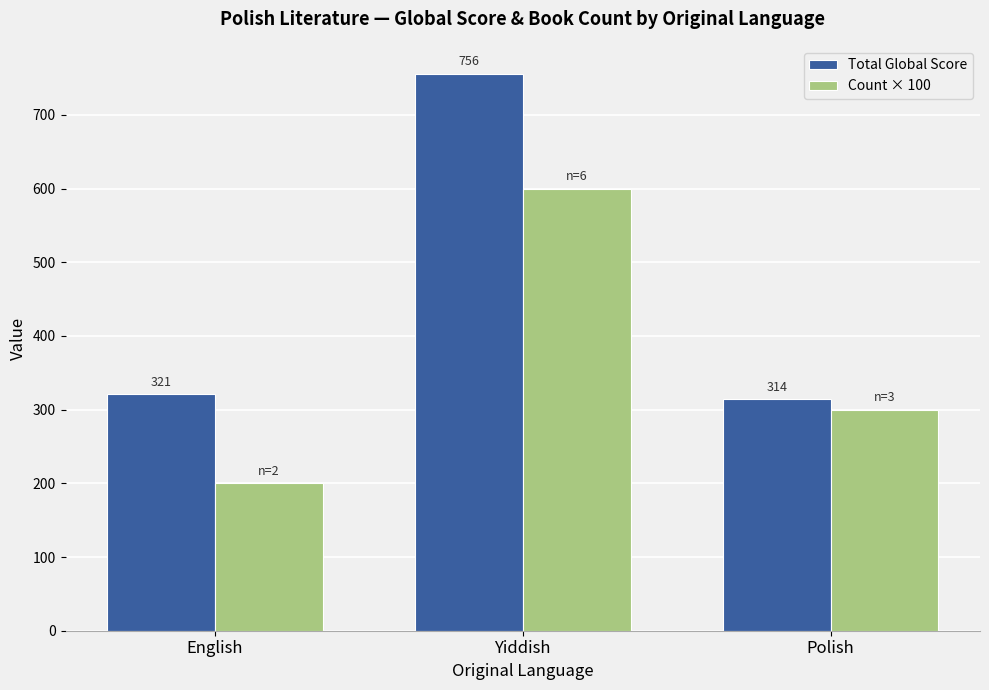

Is it true that Count × 100 equals 600 at Yiddish?

True